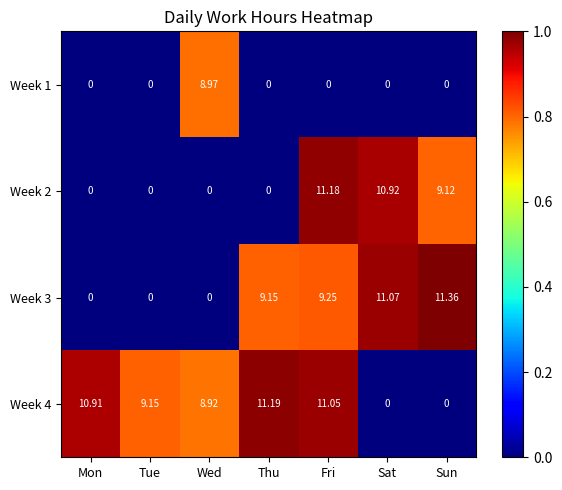

Is the value of Week 1 at Tue greater than the value of Week 4 at Mon?

No